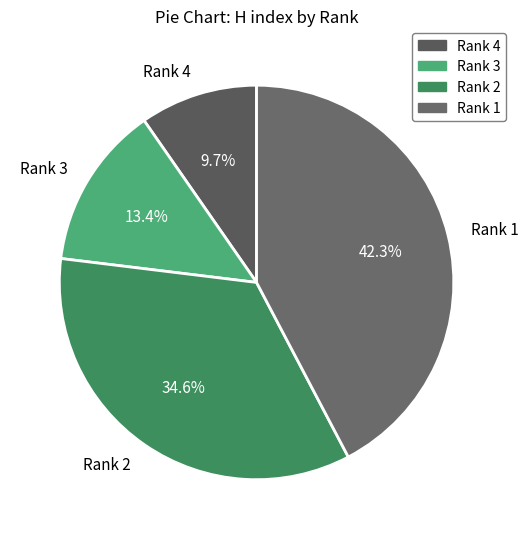

How many segments does this pie chart have?

4